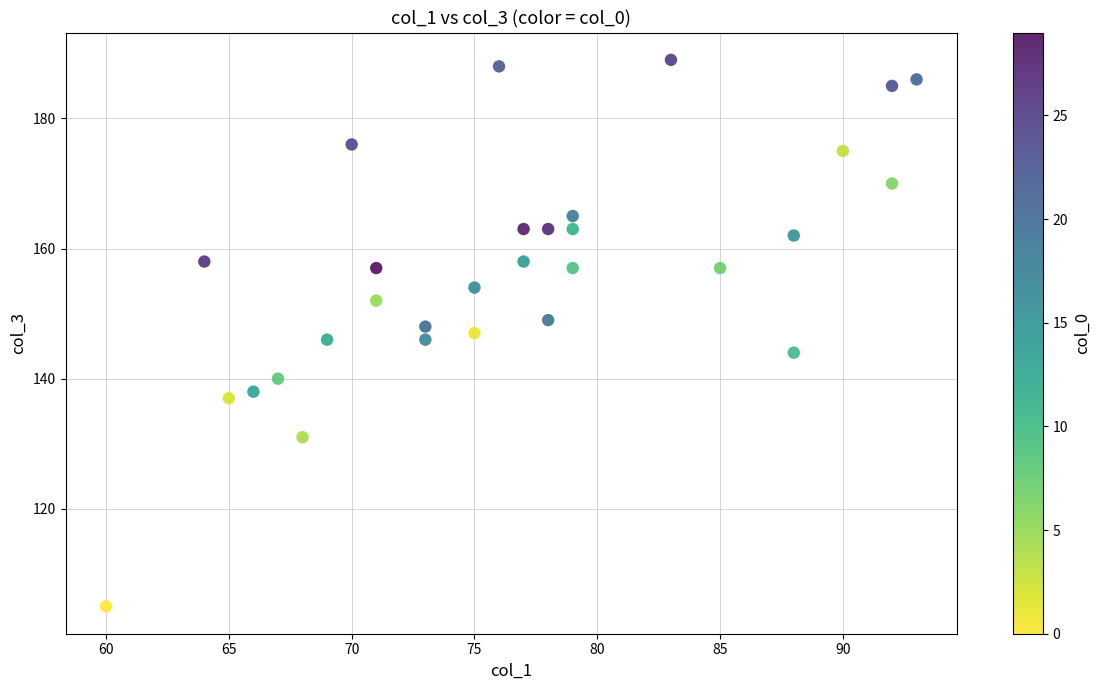

How many points are shown in the scatter plot?

30